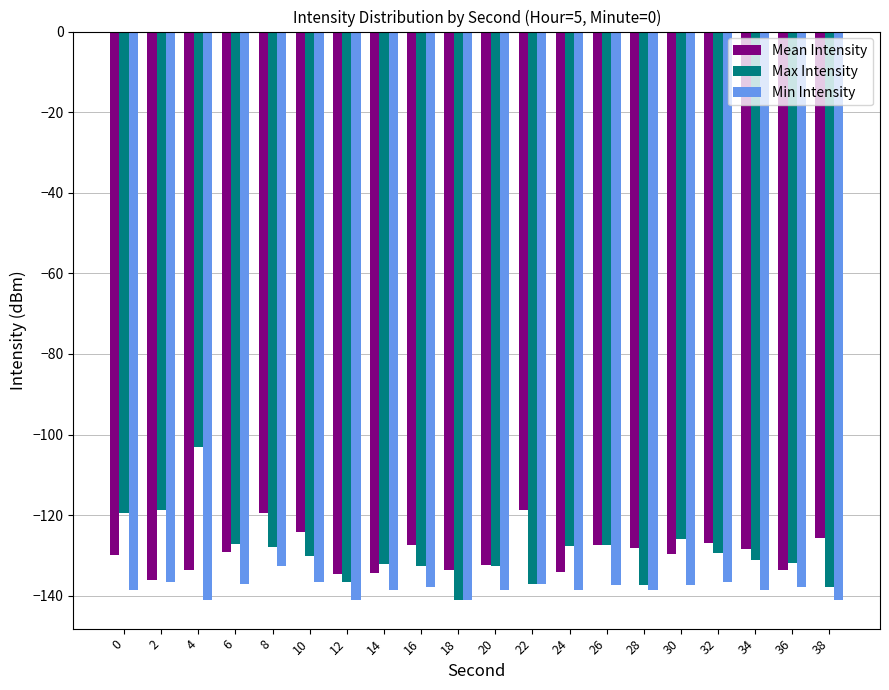

What is the total value across all series at 4?

-377.9